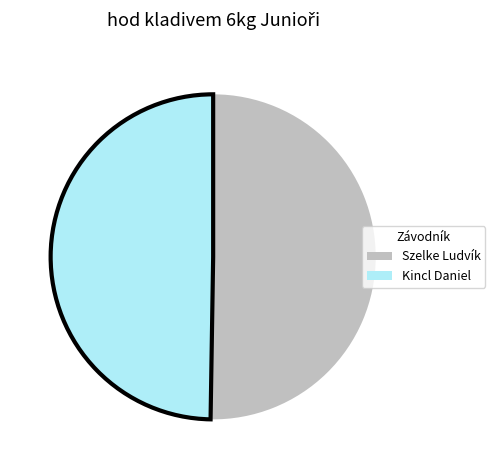

What is the largest slice in the pie chart?

Szelke Ludvík